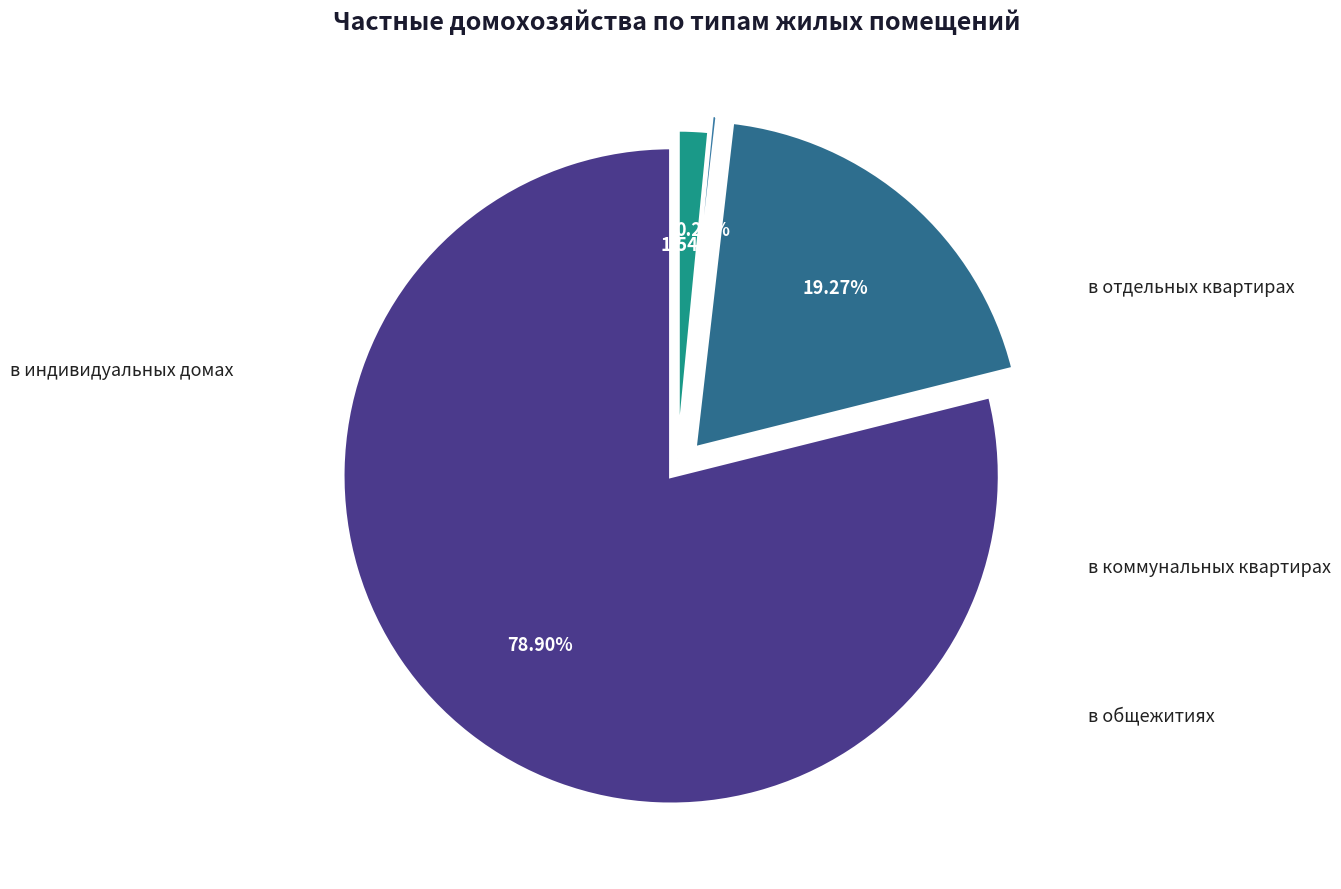

How many segments does this pie chart have?

4